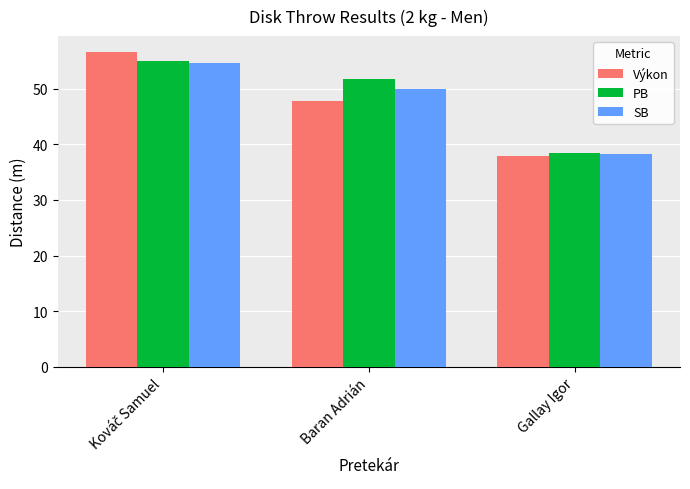

Where is SB nearest to the value 46?

Baran Adrián